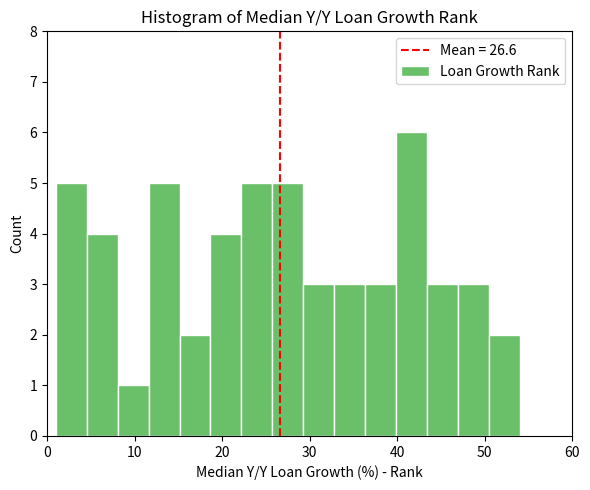

Around what value on the x-axis is the tallest bar? Give the approximate position of its centre, as read against the axis.

42